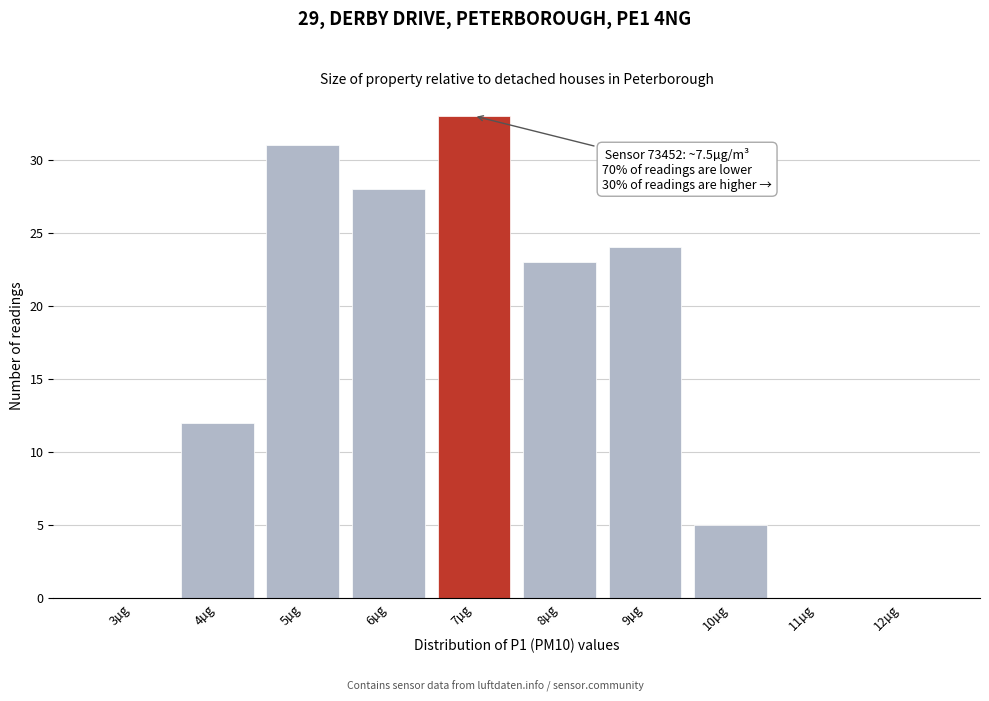

Reading left to right, extract all data points from this chart.

3µg=0	4µg=12	5µg=31	6µg=28	7µg=33	8µg=23	9µg=24	10µg=5	11µg=0	12µg=0